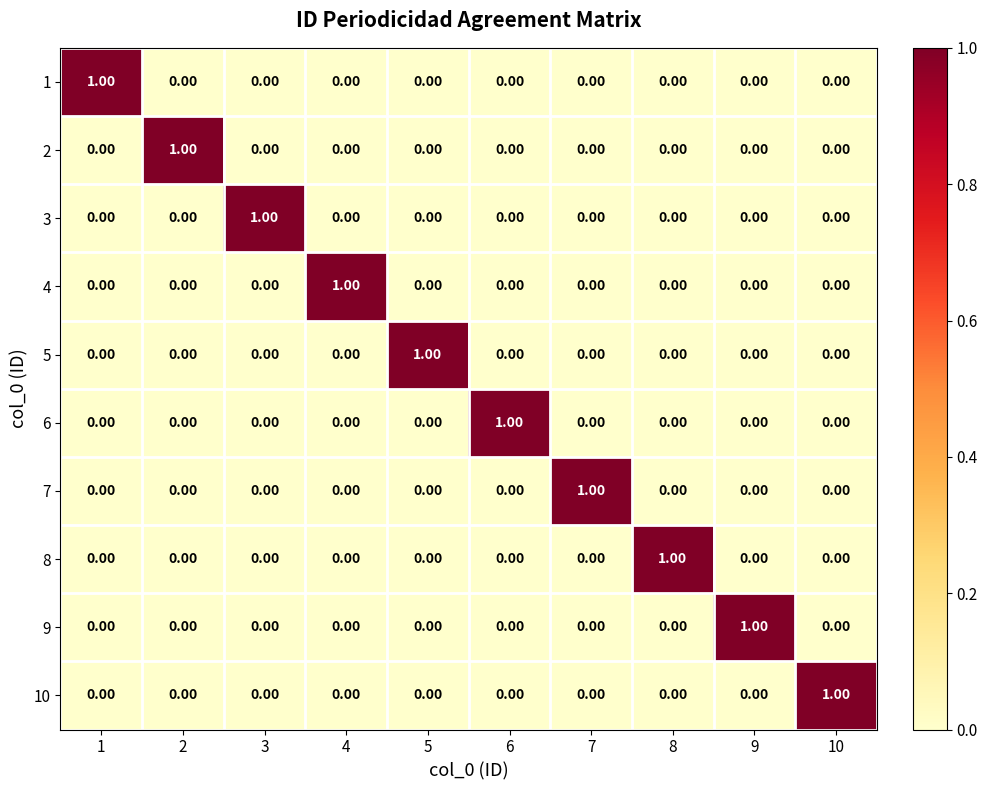

How many positive values does the 10 series have?

1